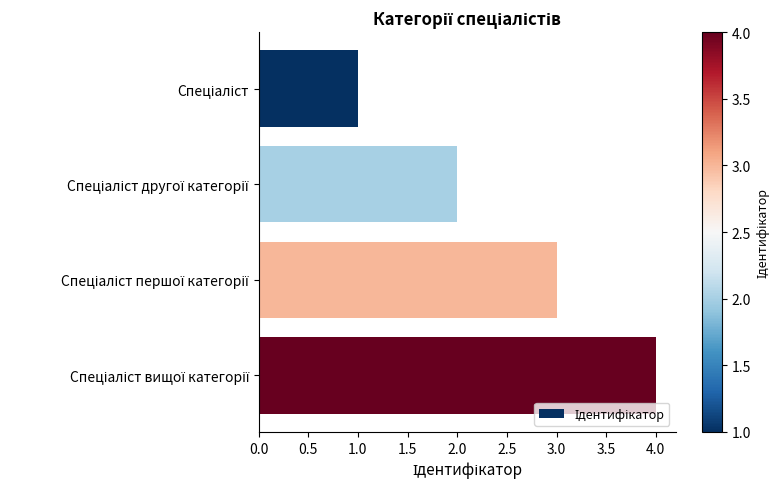

What is the greatest value displayed?

4